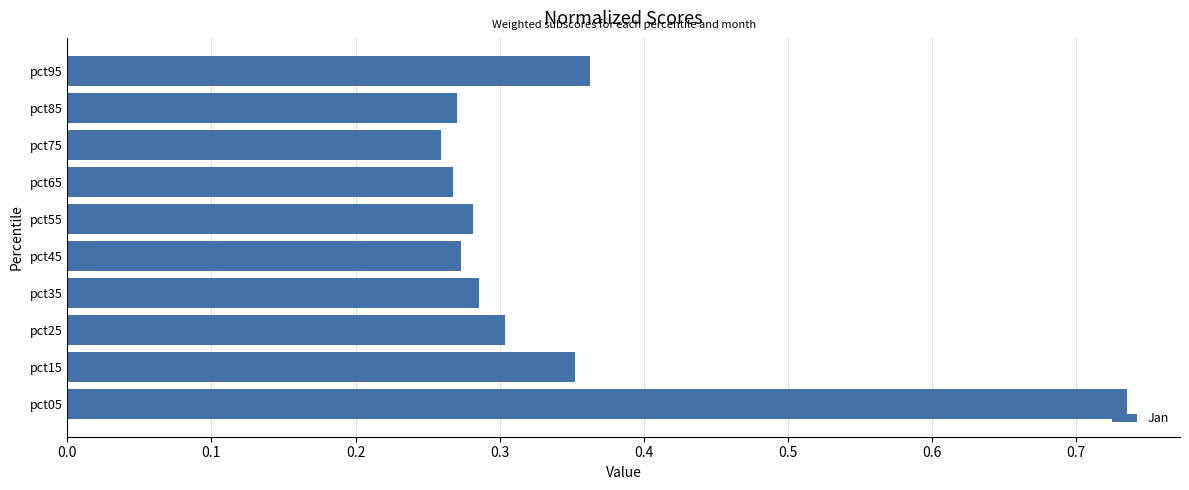

What is the sum of the values at pct05 and pct65?

1.0